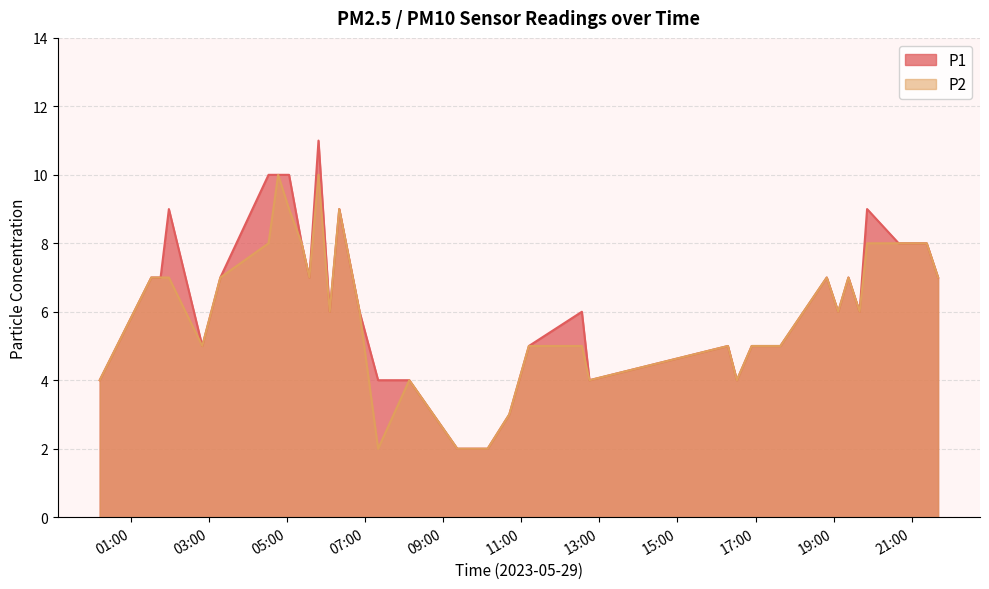

At which label does P2 first exceed 6?

2023-05-29T01:31:07